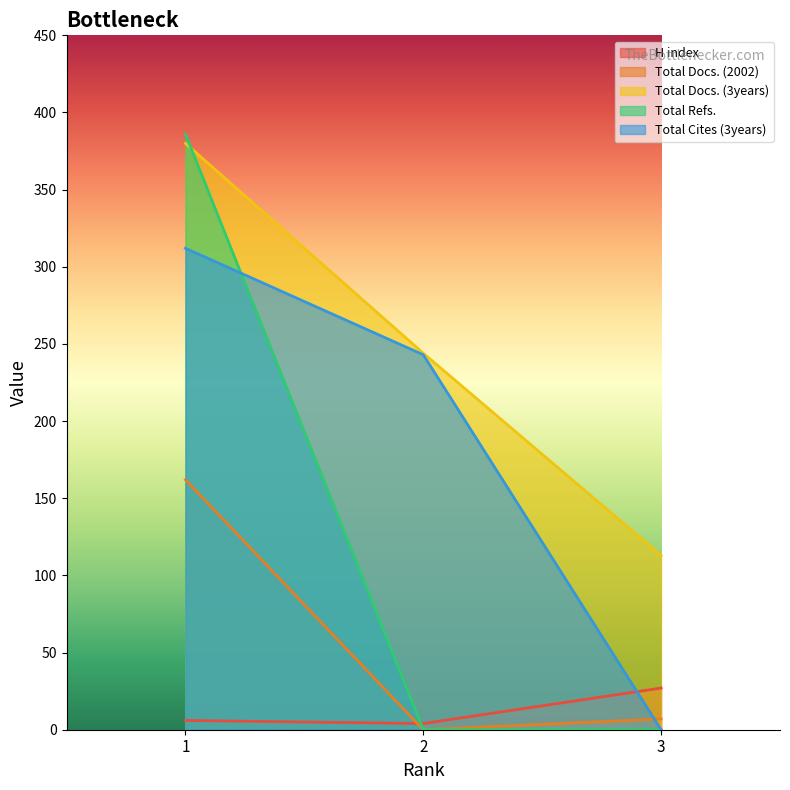

What is the difference between the Total Docs. (2002) values at 3 and 1?

155